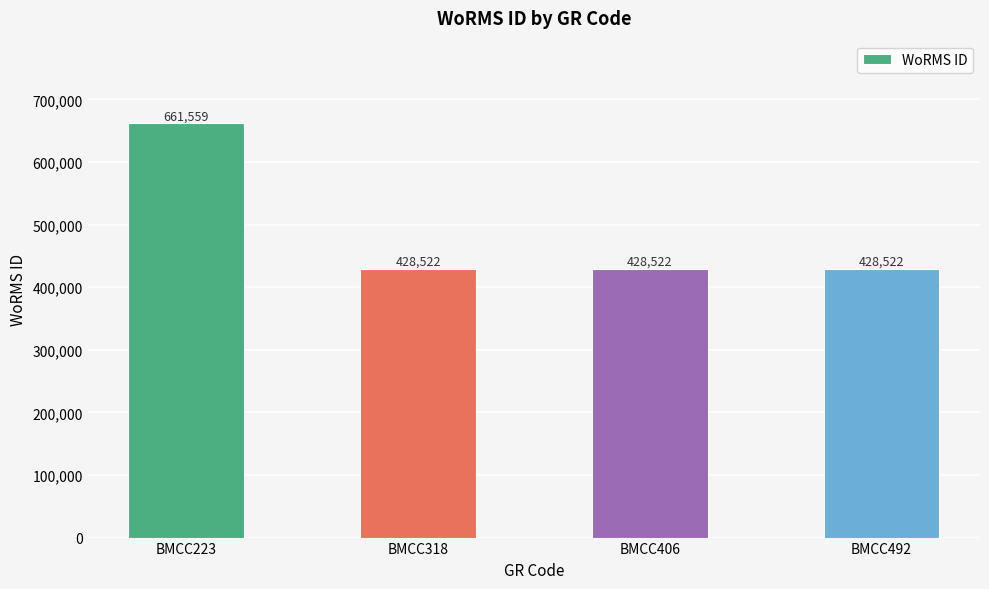

What is the greatest value displayed?

661559